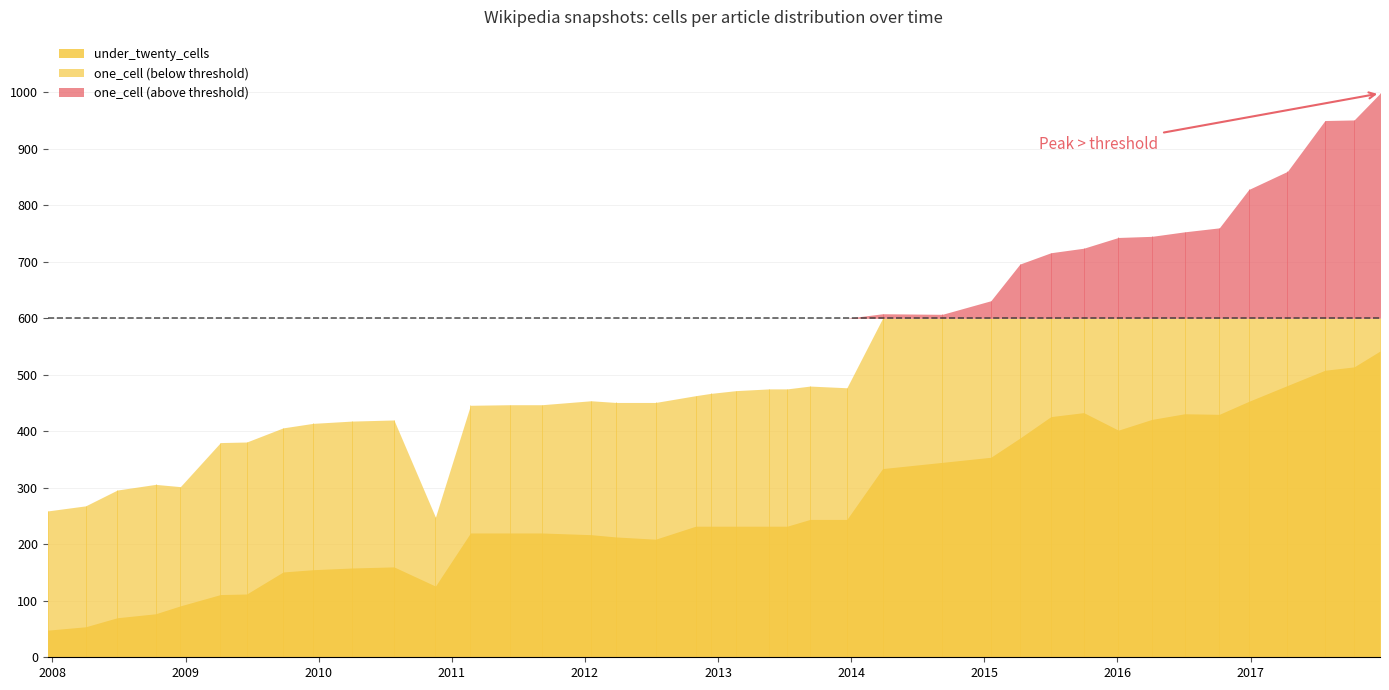

Between 2013-07-09 and 2013-02-20, which is larger?

2013-07-09